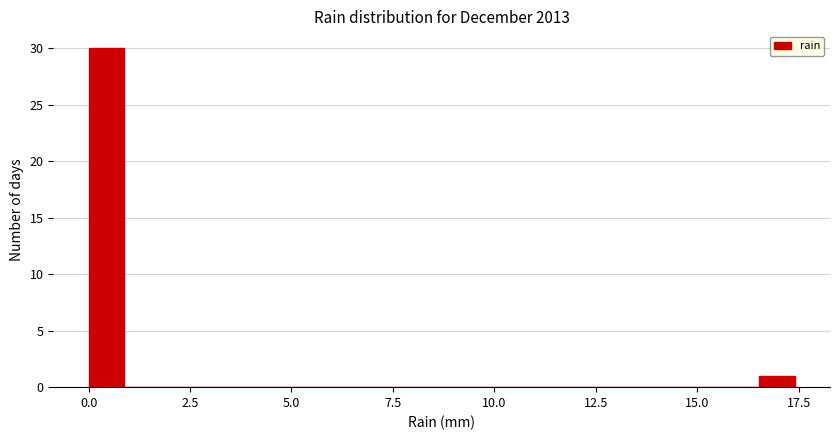

Around what value on the x-axis is the tallest bar? Give the approximate position of its centre, as read against the axis.

0.5